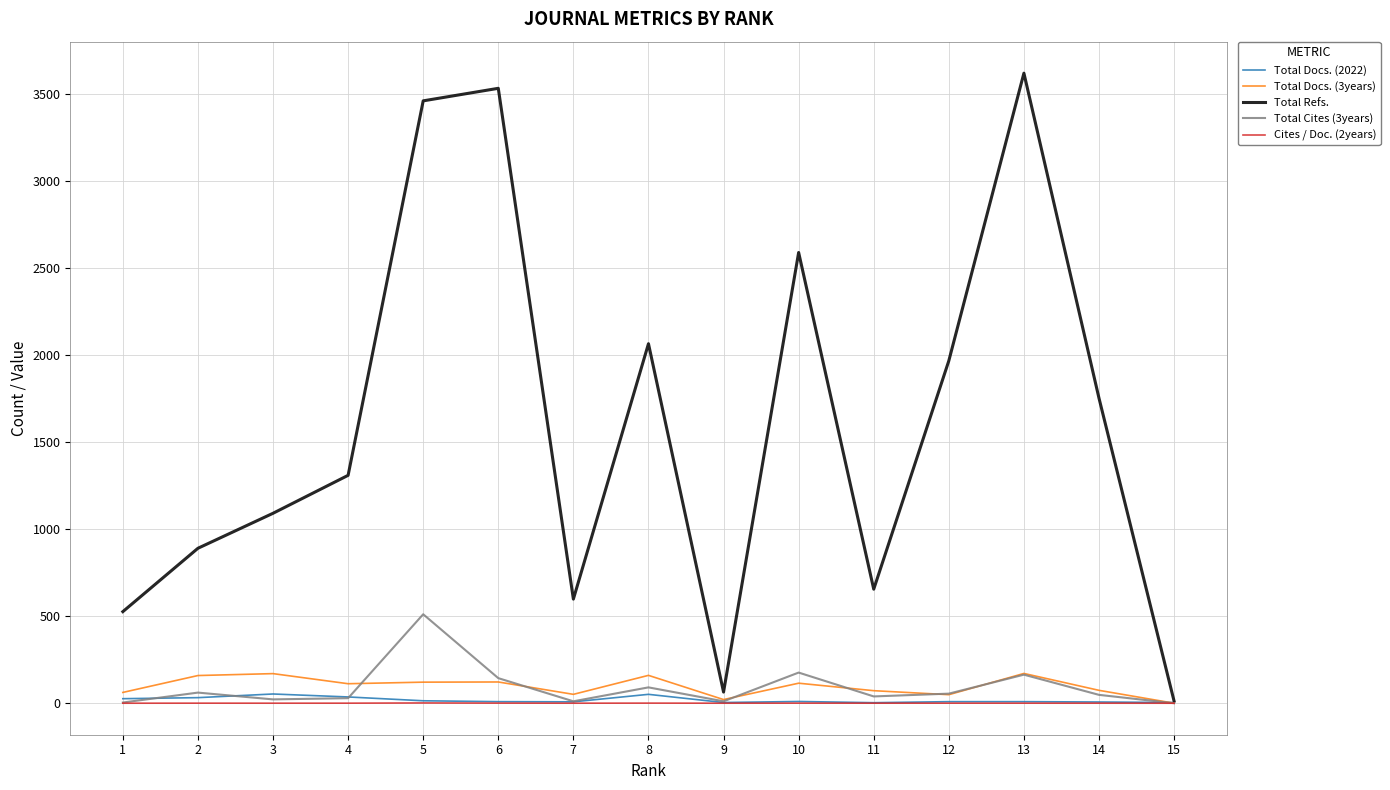

Is this an area chart (filled region under the line)?

No